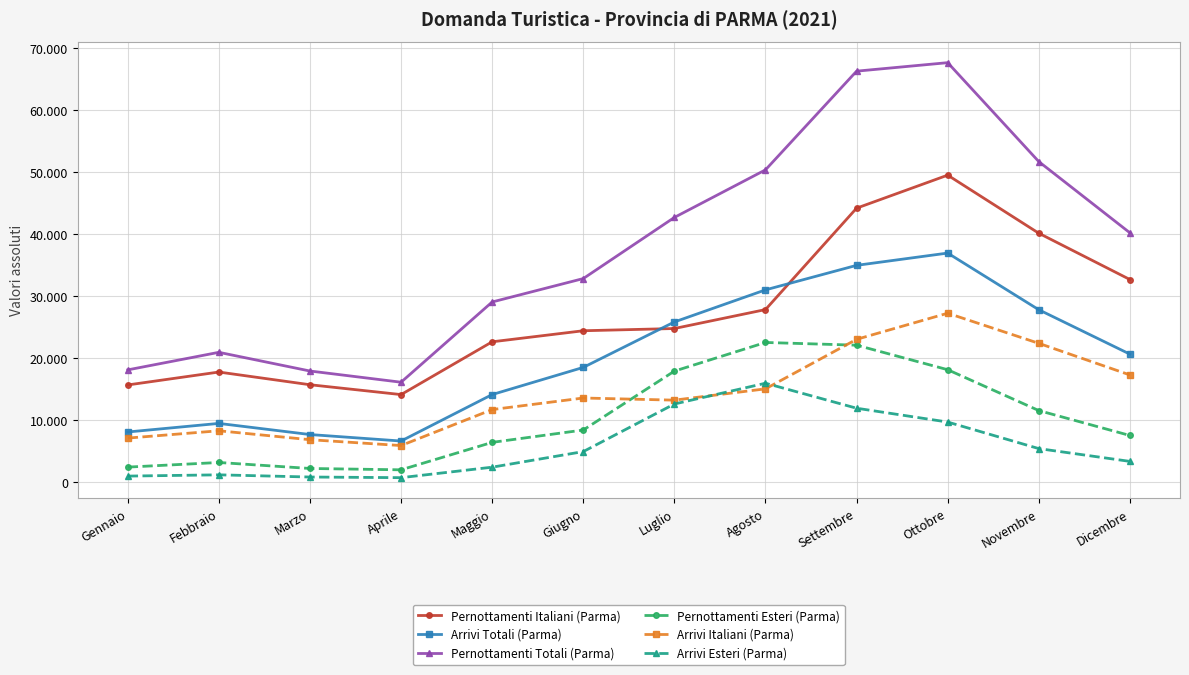

What are all the series names shown in the legend?

Pernottamenti Italiani (Parma), Arrivi Totali (Parma), Pernottamenti Totali (Parma), Pernottamenti Esteri (Parma), Arrivi Italiani (Parma), Arrivi Esteri (Parma)